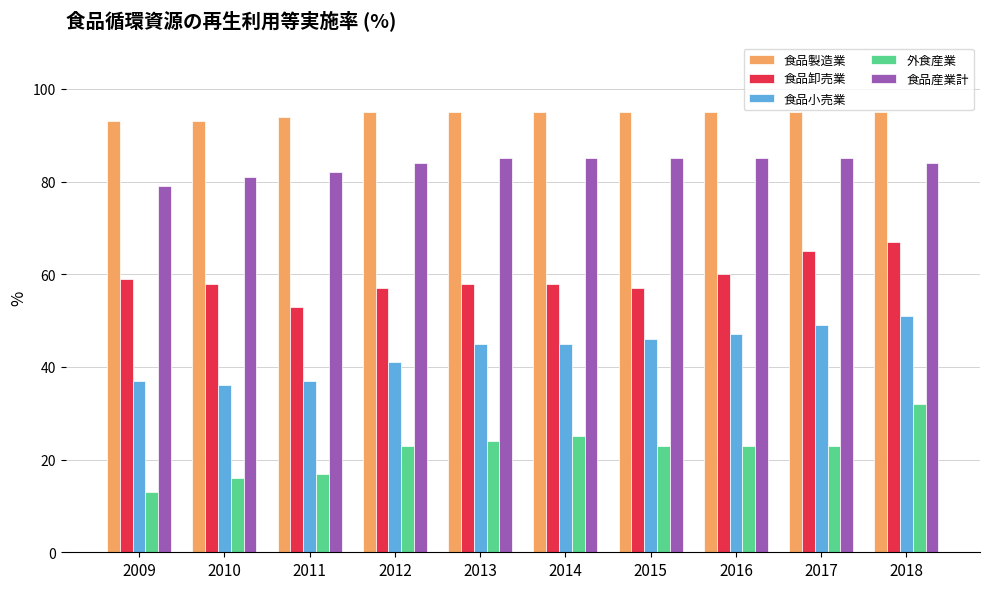

True or false: 食品小売業 has a value of 37 at 2009.

True